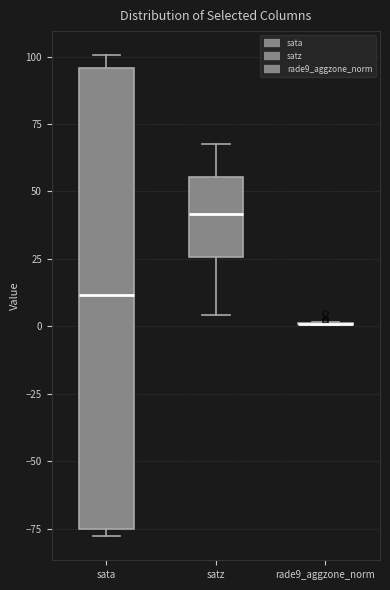

Comparing the boxes themselves (not the whiskers), which one is the tallest?

sata